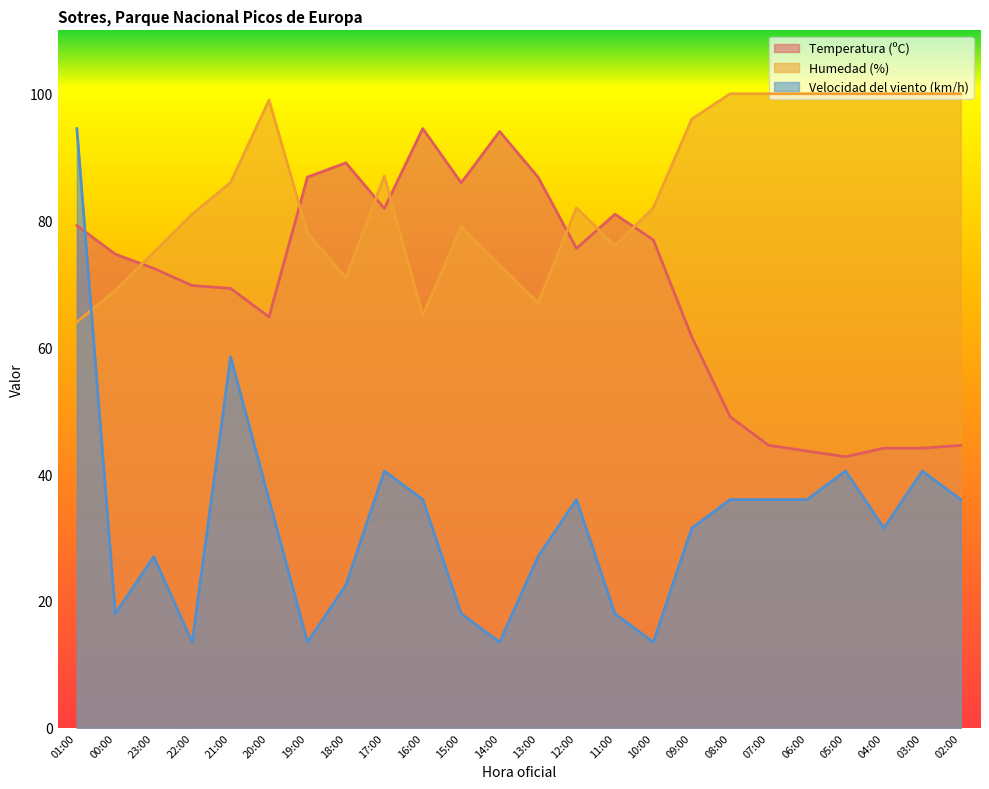

What is the difference between the second highest and minimum values in the Humedad (%) series?

36.0